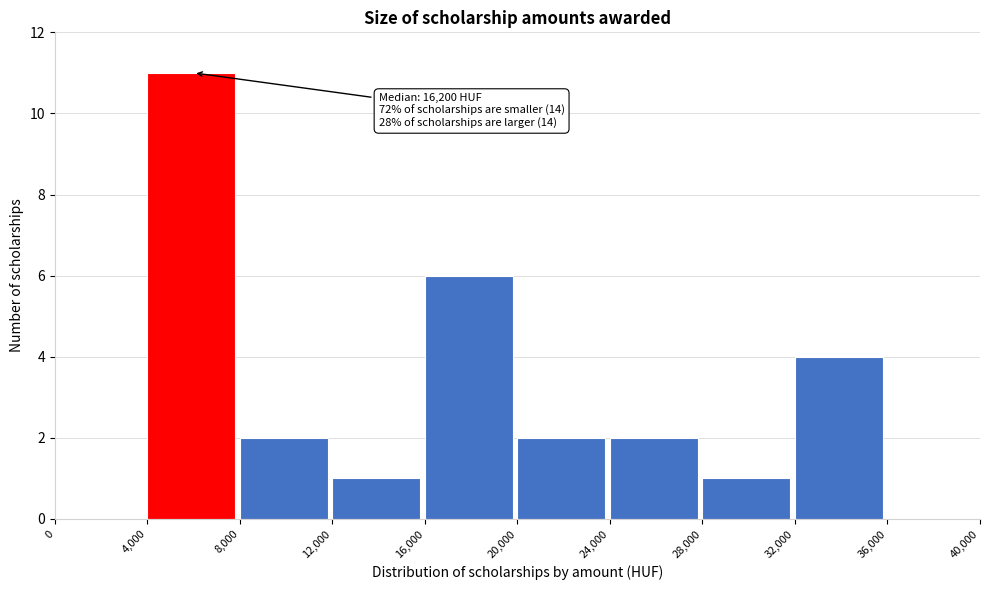

Over which range of the x-axis is the bar tallest?

4,000 to 8,000